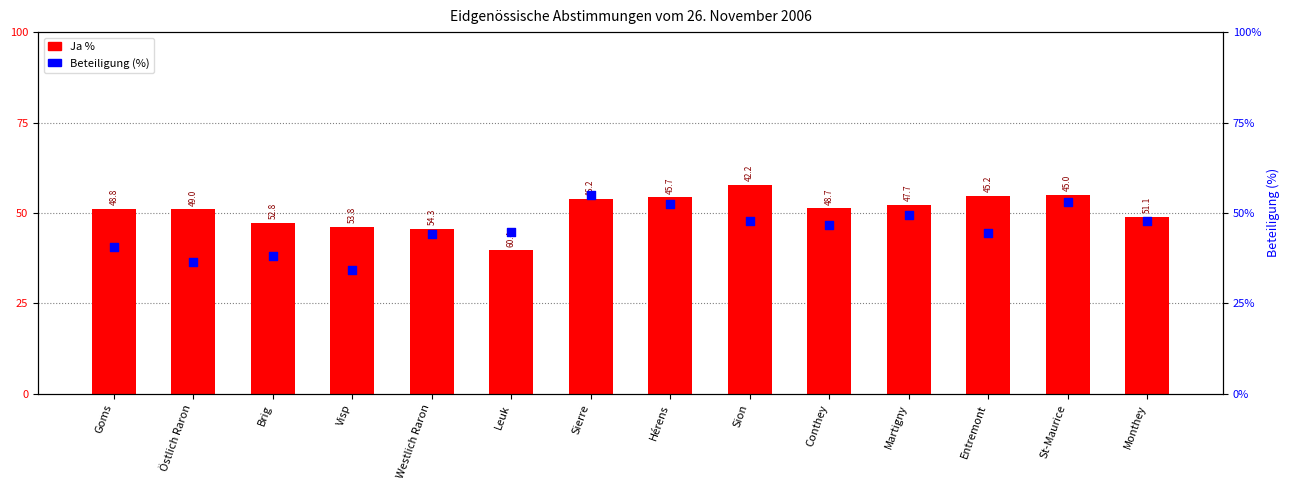

What is the total value across all series at Östlich Raron?

87.5